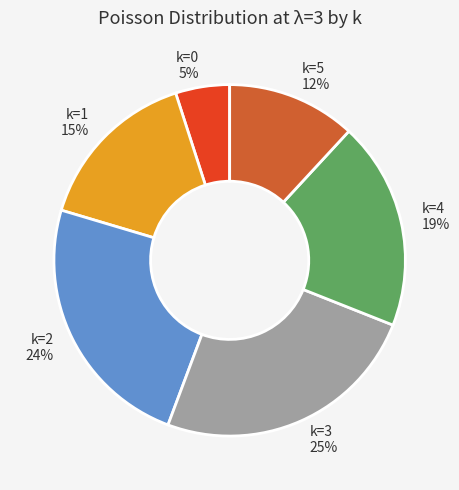

To the nearest percent, what is the difference between the largest and smallest slice percentages?

20%